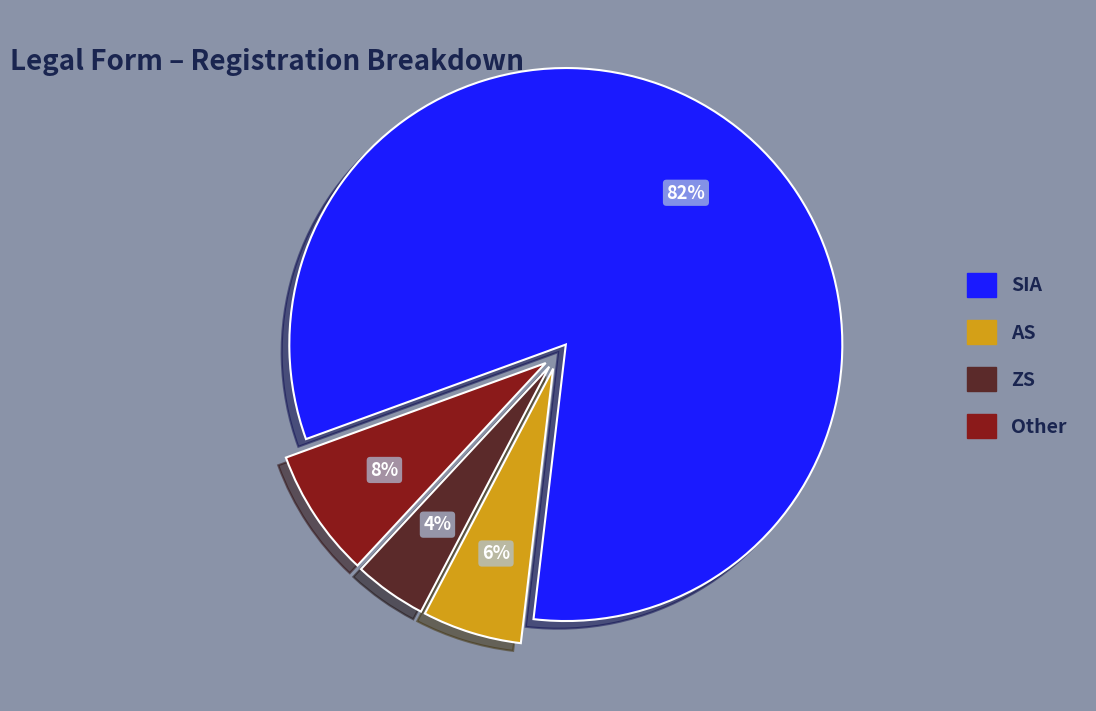

Which has a higher value, SIA or ZS?

SIA